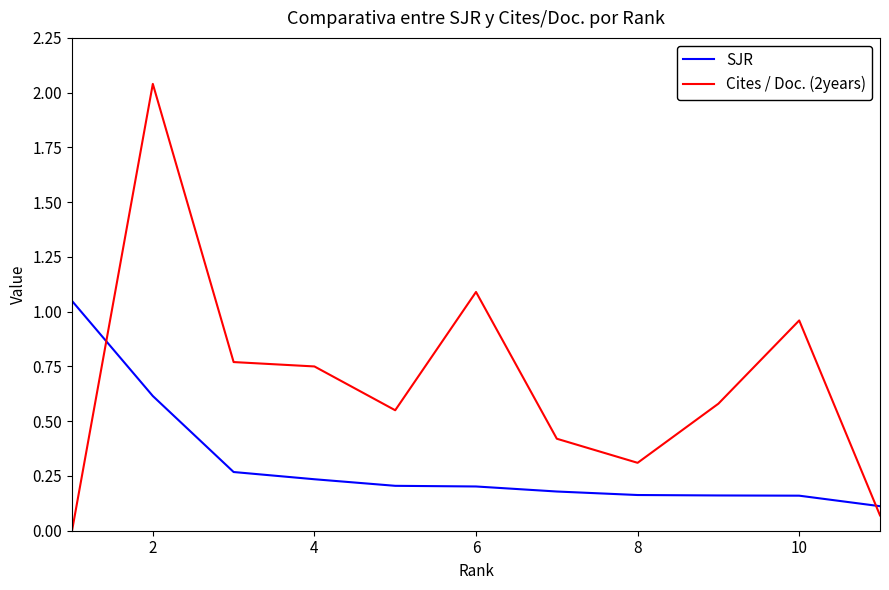

What is the difference between the maximum and minimum values in the SJR series?

0.9